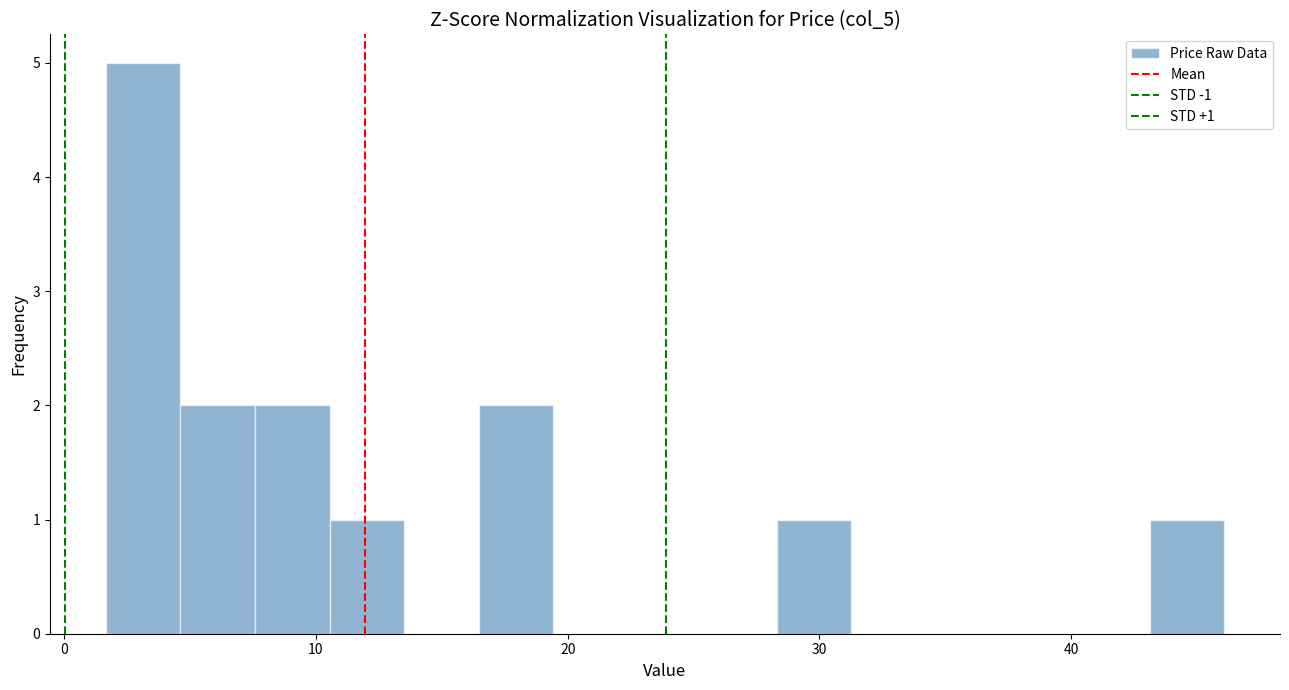

Around what value on the x-axis is the tallest bar? Give the approximate position of its centre, as read against the axis.

3